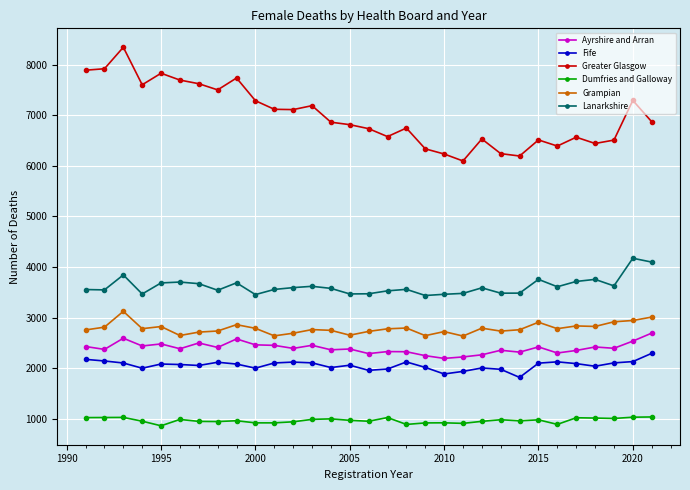

Which series has the largest total across all categories?

Greater Glasgow